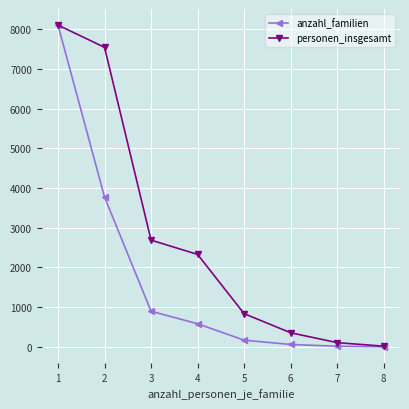

Which series has the widest spread of values?

anzahl_familien